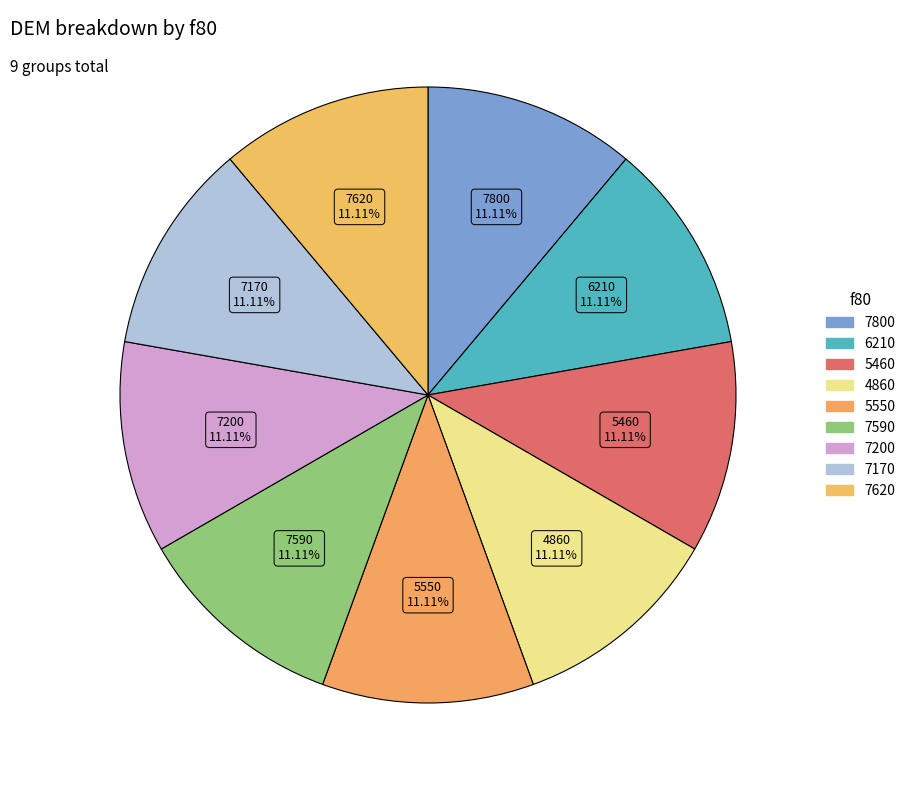

How many slices are in this pie chart?

9